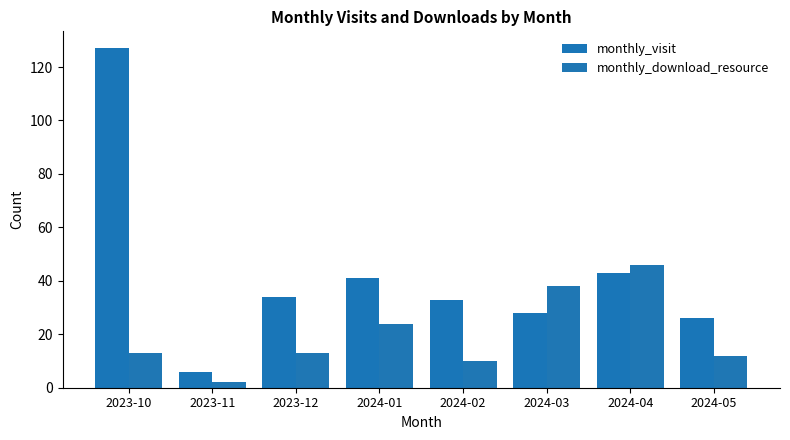

Is the value of monthly_visit at 2023-10 greater than the value of monthly_download_resource at 2023-11?

Yes